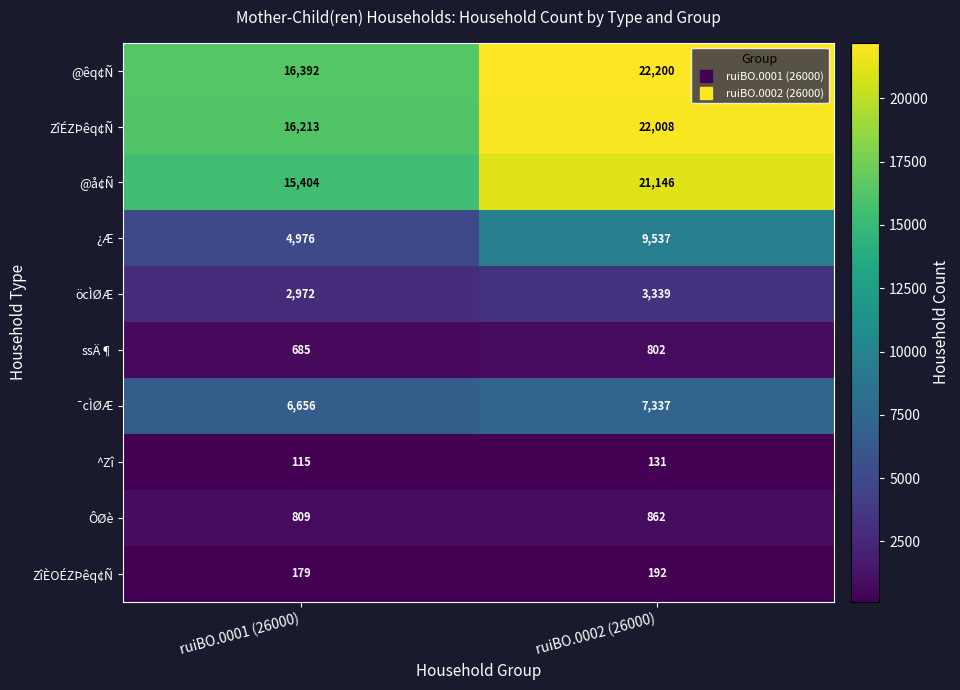

Which series has the widest spread of values?

@êq¢Ñ